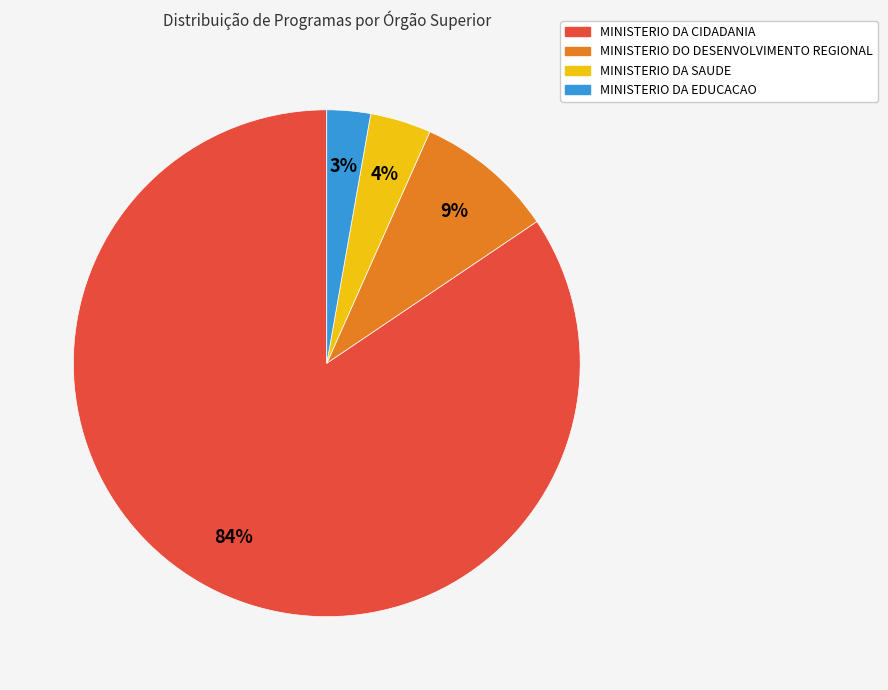

What percentage is the MINISTERIO DA SAUDE slice, to the nearest percent?

4%